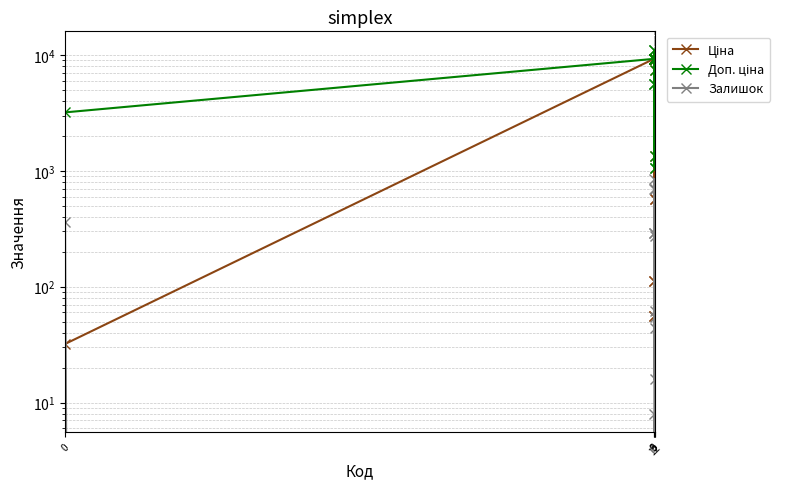

Count the number of categories in the chart.

15